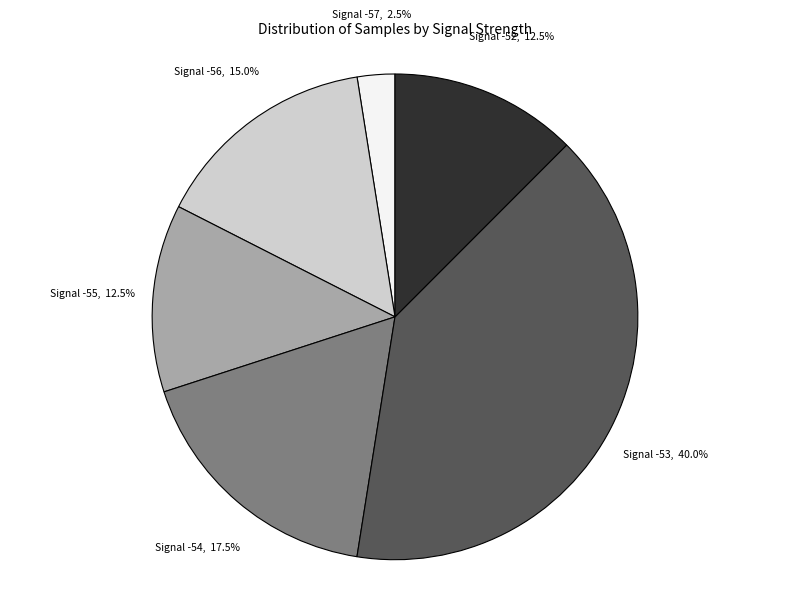

Approximately how many times larger is the value at Signal -52 compared to Signal -55?

1.0